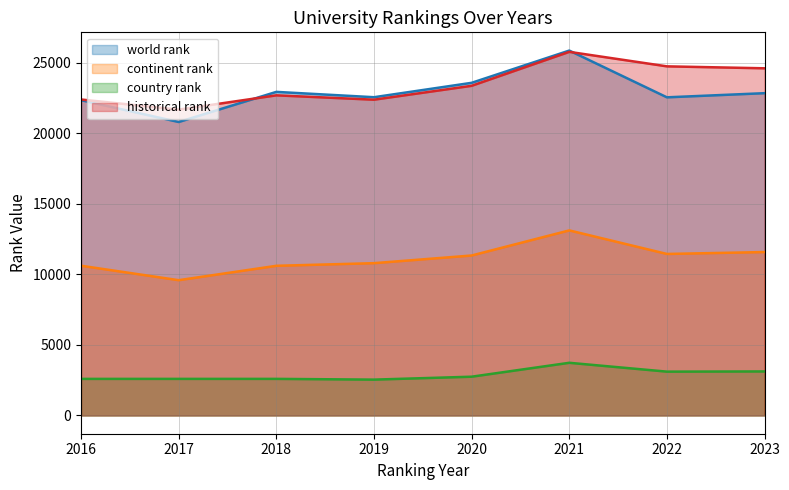

Reading right to left, extract all data points from this chart.

world rank: 2023=22849.0	2022=22555.0	2021=25869.0	2020=23583.0	2019=22563.0	2018=22941.0	2017=20806.0	2016=22352.0
continent rank: 2023=11586.0	2022=11451.0	2021=13121.0	2020=11341.0	2019=10798.0	2018=10611.0	2017=9592.0	2016=10616.0
country rank: 2023=3122.0	2022=3108.0	2021=3735.0	2020=2749.0	2019=2542.0	2018=2595.0	2017=2595.0	2016=2594.0
historical rank: 2023=24612.5	2022=24751.0	2021=25778.5	2020=23372.0	2019=22387.5	2018=22696.0	2017=21682.0	2016=22401.0